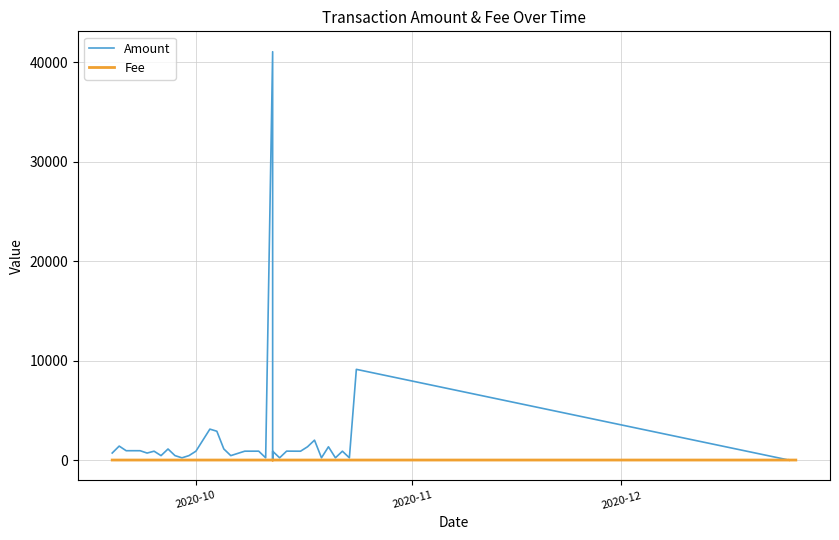

Reading right to left, extract all data points from this chart.

Amount: 0.0	24.0	0.0	9119.0	222.8	888.6	221.8	1332.6	223.8	1999.5	1333.8	888.1	891.4	894.9	221.8	888.2	41.0	41053.0	222.0	892.2	889.7	890.5	667.0	443.8	1113.7	2896.1	3108.2	888.1	444.1	221.8	444.7	1110.4	443.9	888.4	701.4	937.2	938.4	936.8	1402.8	704.7
Fee: 0.0	0.0	0.0	0.0	0.1	0.1	0.1	0.1	0.1	0.1	0.1	0.1	0.1	0.1	0.1	0.1	0.1	0.1	0.1	0.1	0.1	0.1	0.1	0.1	0.1	0.1	0.1	0.1	0.0	0.0	0.0	0.0	0.0	0.0	0.1	0.1	0.1	0.1	0.1	0.1